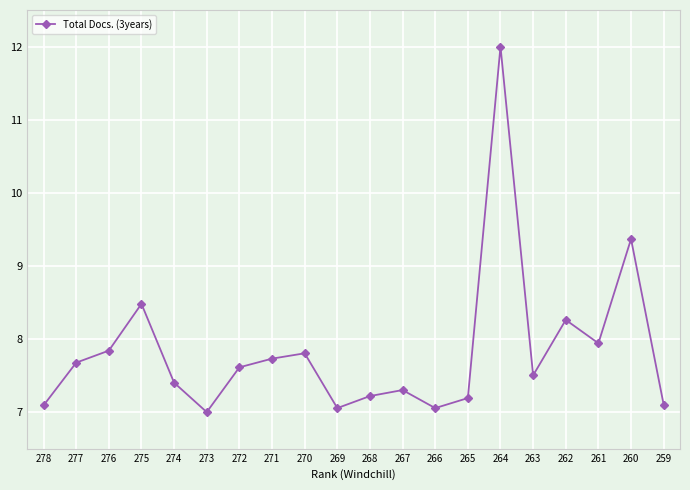

Count the number of categories in the chart.

20